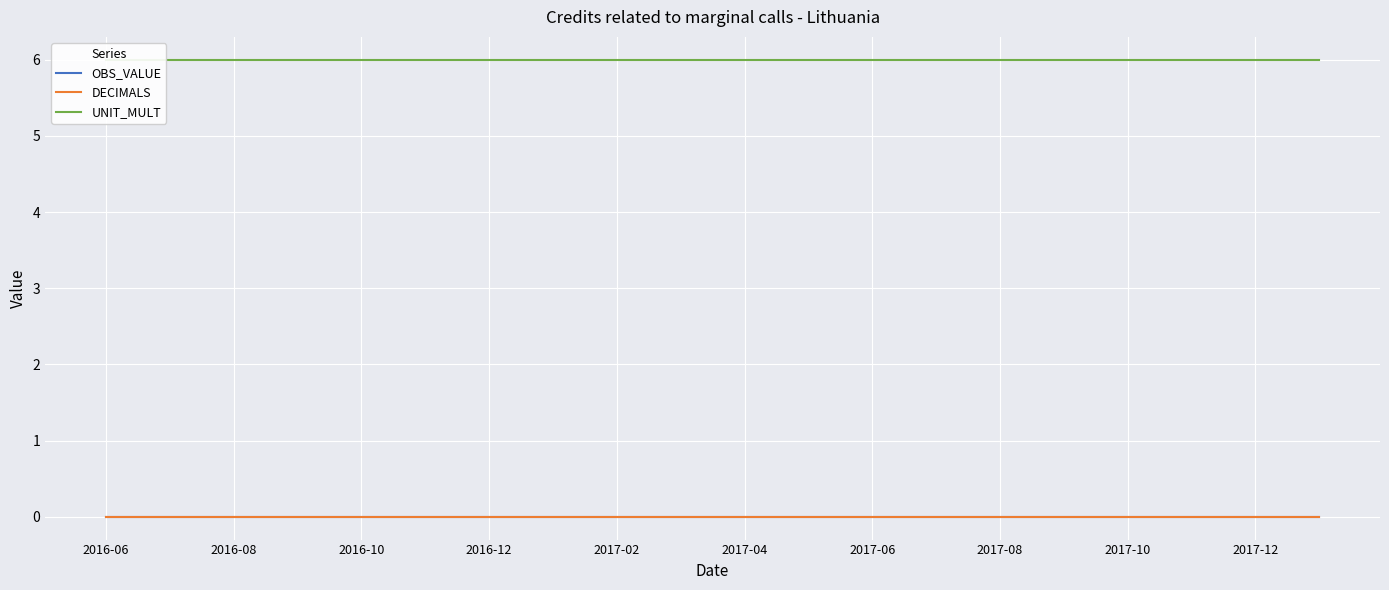

What are all the series names shown in the legend?

OBS_VALUE, DECIMALS, UNIT_MULT